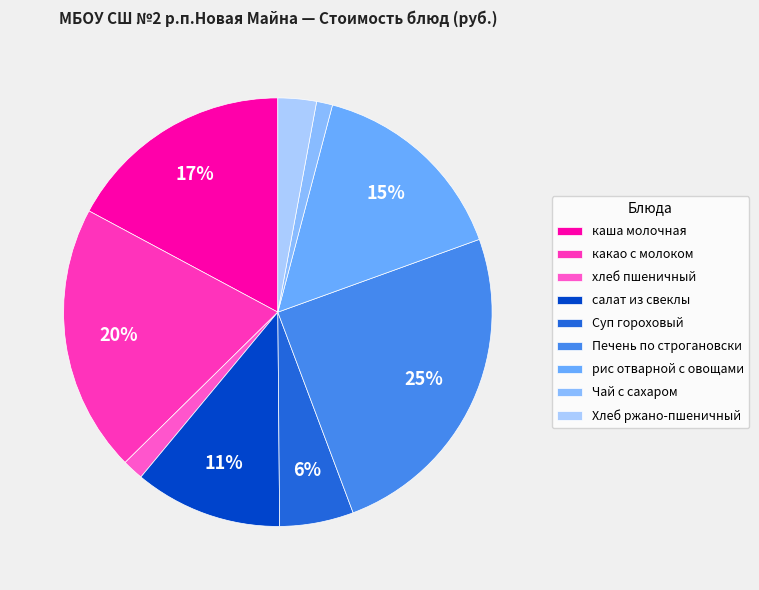

How many slices are in this pie chart?

9